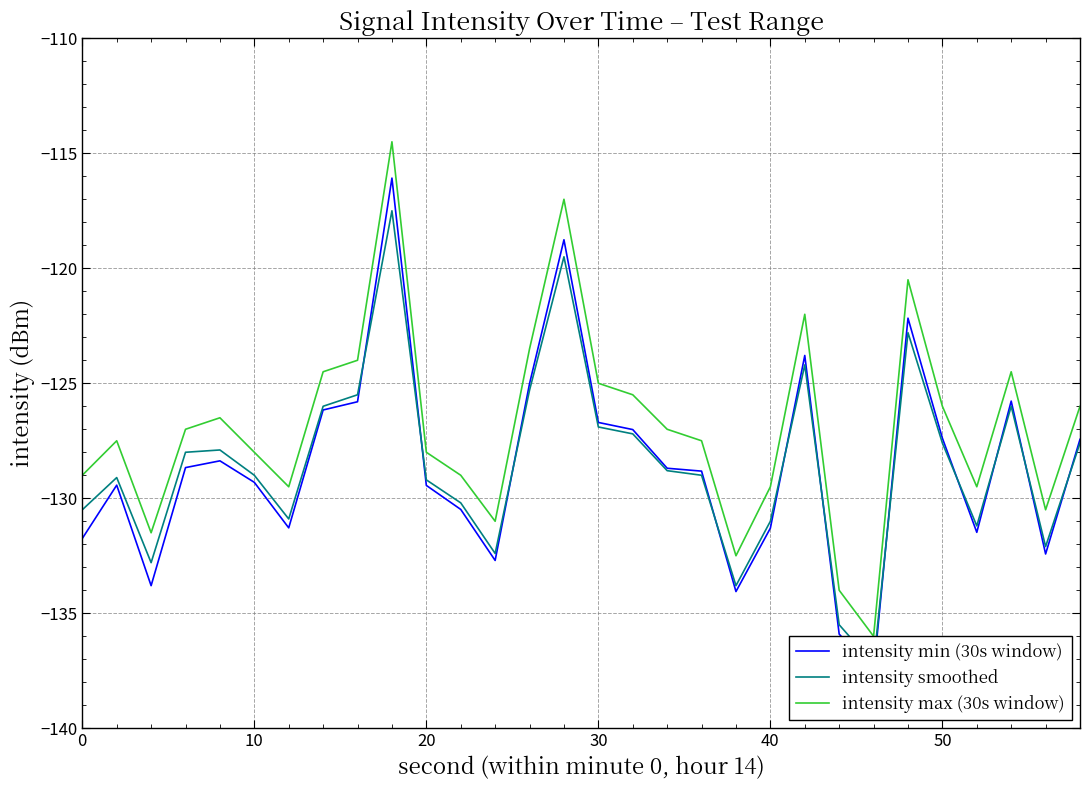

What is the sum of all intensity min (30s window) values?

-3857.6